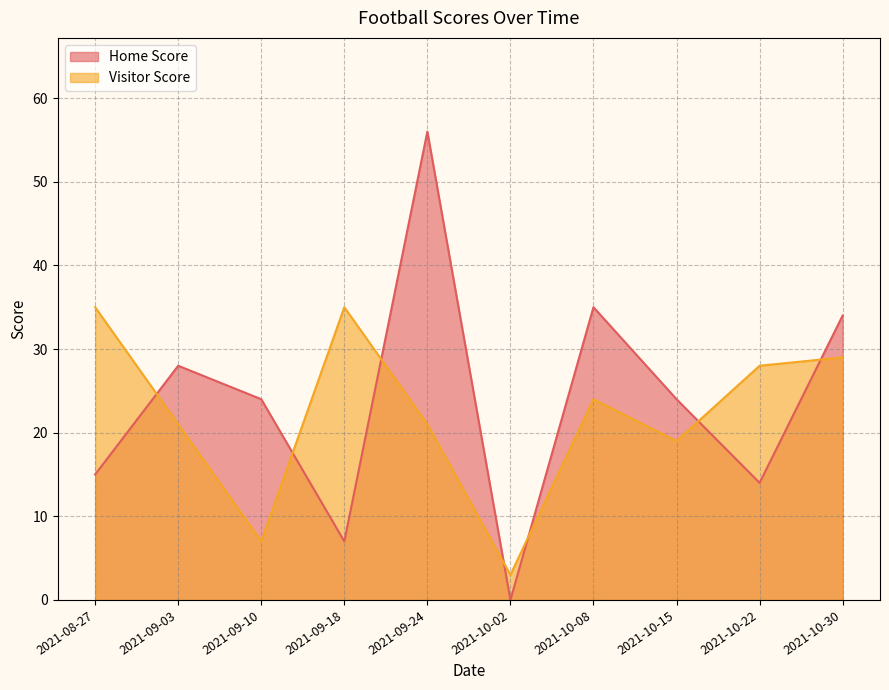

Which series has the largest total across all categories?

Home Score